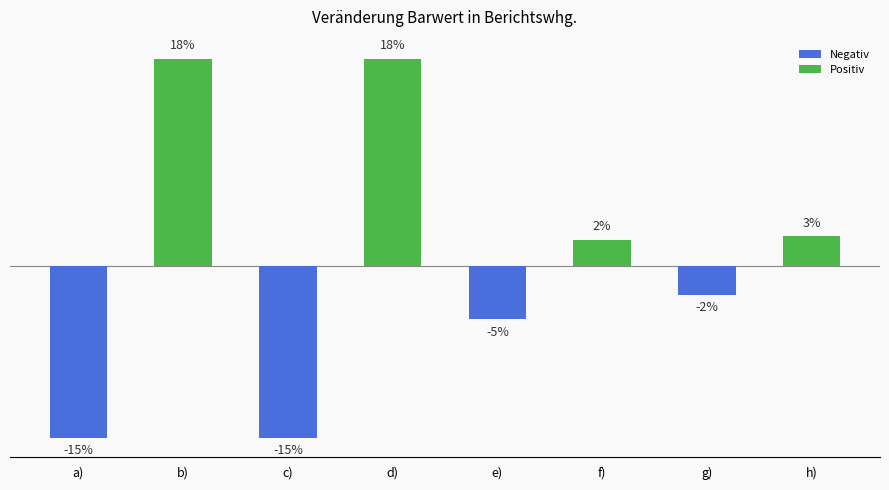

The value at d) is 1581439.0. True or false?

False